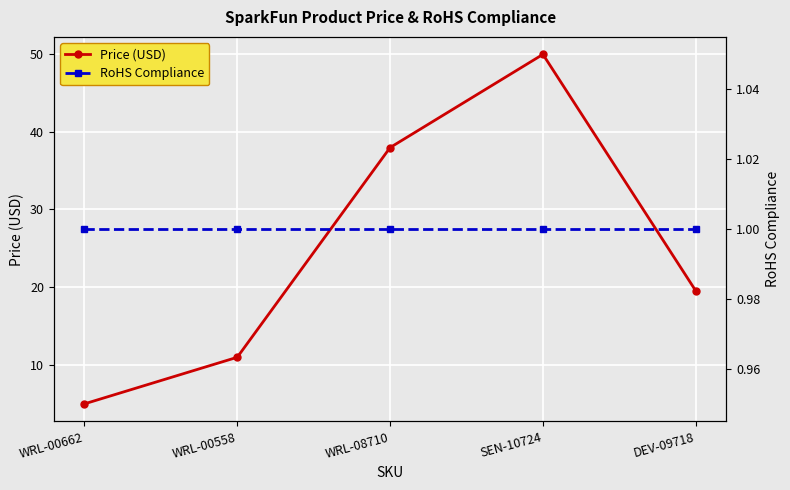

True or false: RoHS Compliance and Price (USD) cross at least once.

False